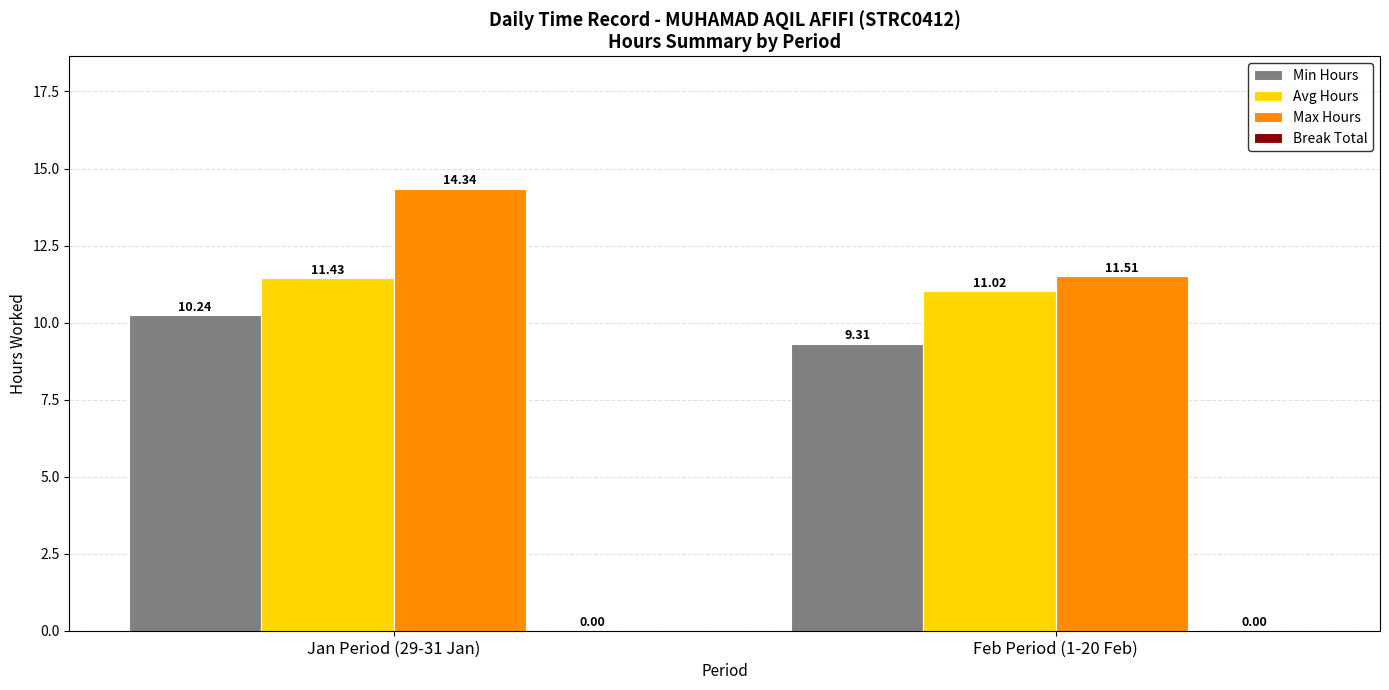

At which label is Min Hours closest to 9?

Feb Period (1-20 Feb)